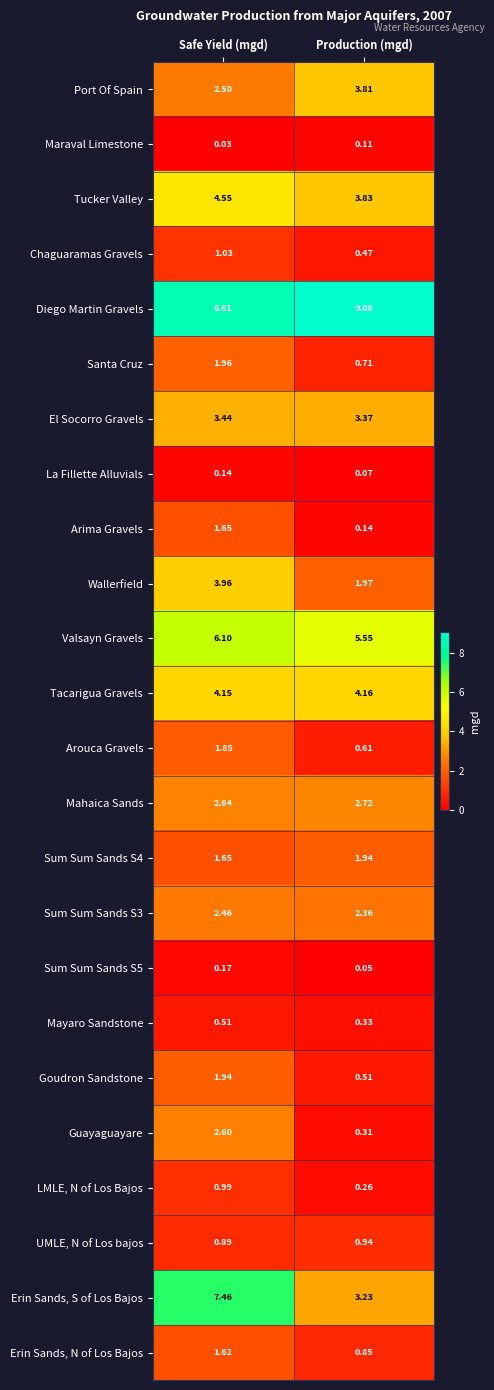

What is the greatest value displayed?

9.1